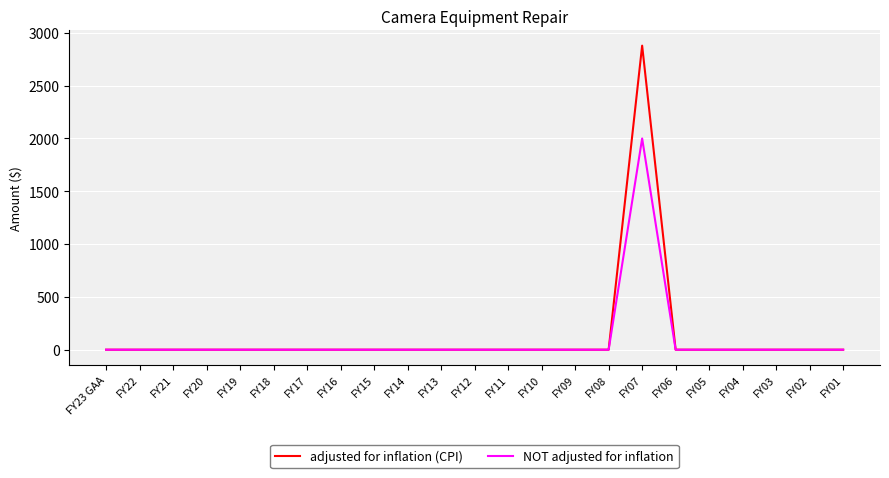

Reading left to right, transcribe all the data shown in this chart.

adjusted for inflation (CPI): 0	0	0	0	0	0	0	0	0	0	0	0	0	0	0	0	2879	0	0	0	0	0	0
NOT adjusted for inflation: 0	0	0	0	0	0	0	0	0	0	0	0	0	0	0	0	2000	0	0	0	0	0	0